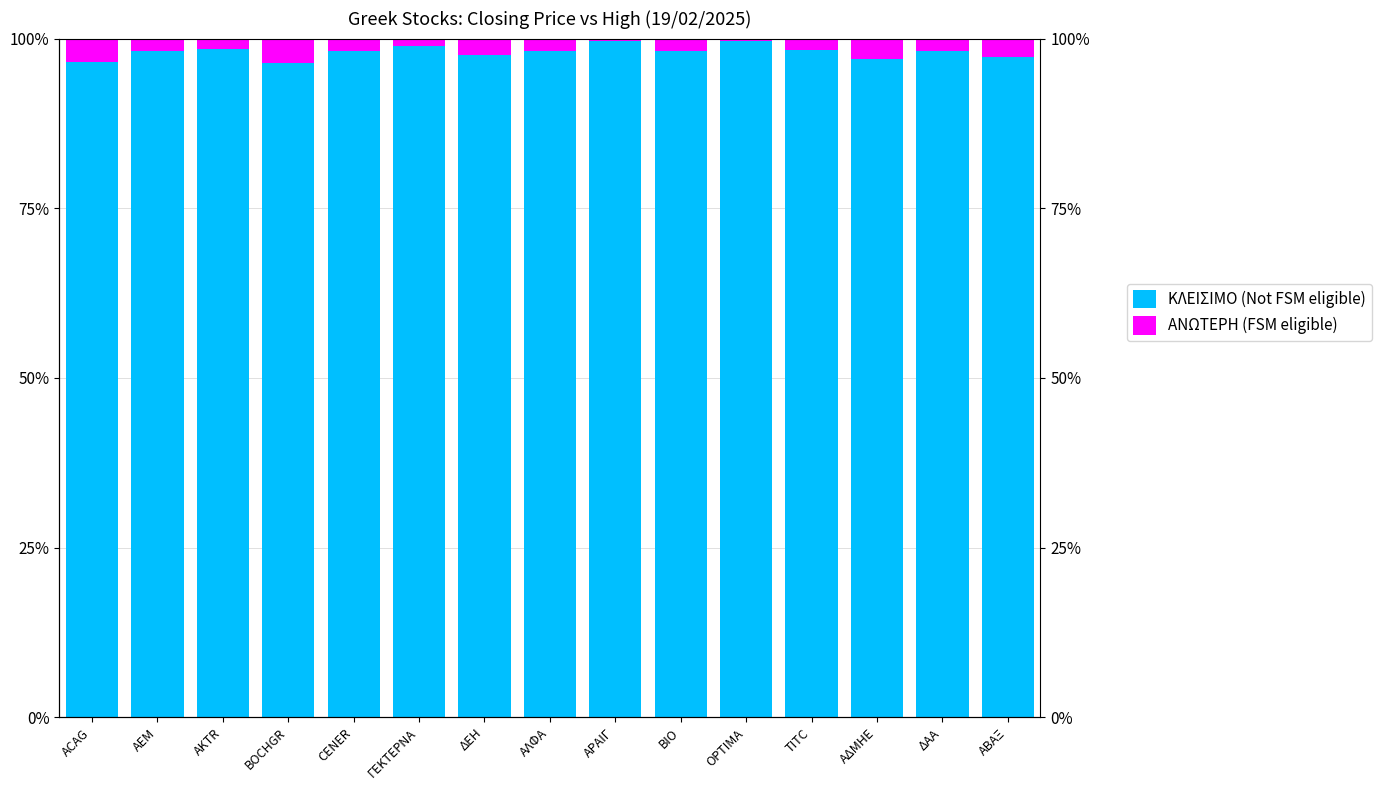

Is it true that ΚΛΕΙΣΙΜΟ (Not FSM eligible) equals 27.8 at ΑΔΜΗΕ?

False